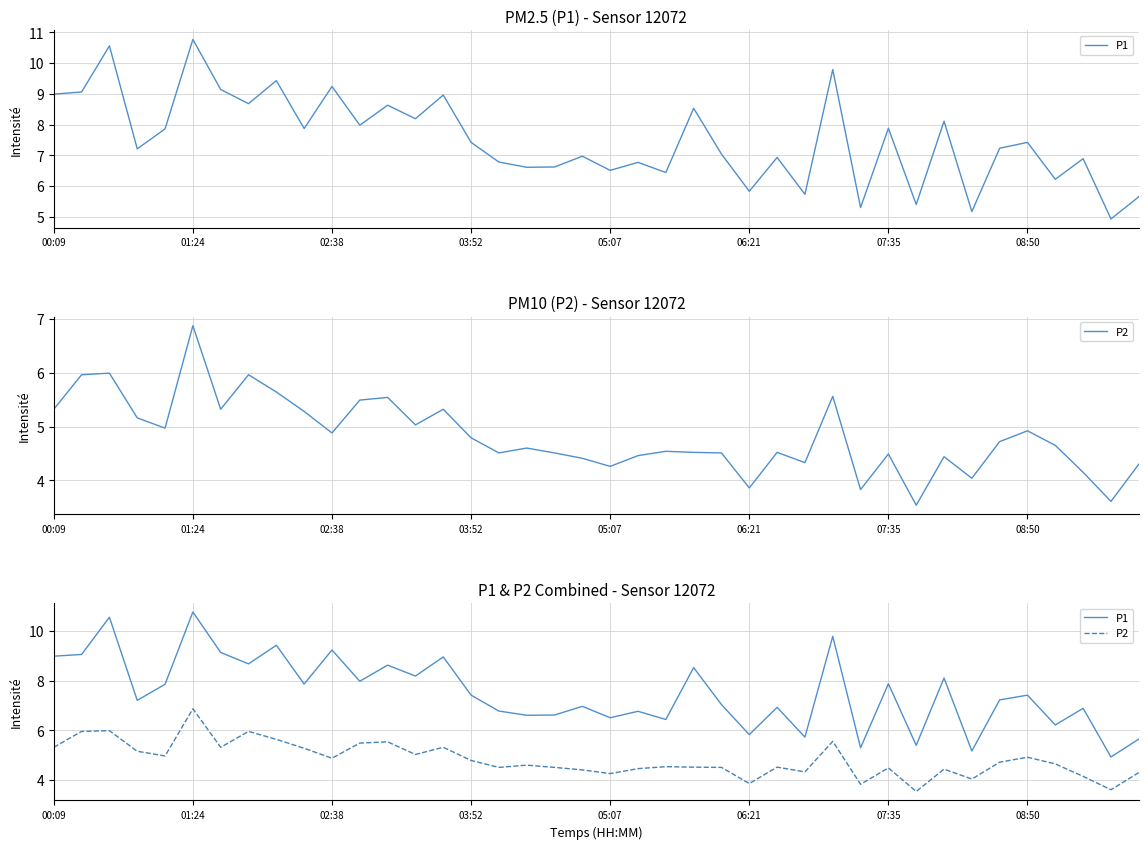

What is the sum of the P2 values at 32 and 26?

9.0